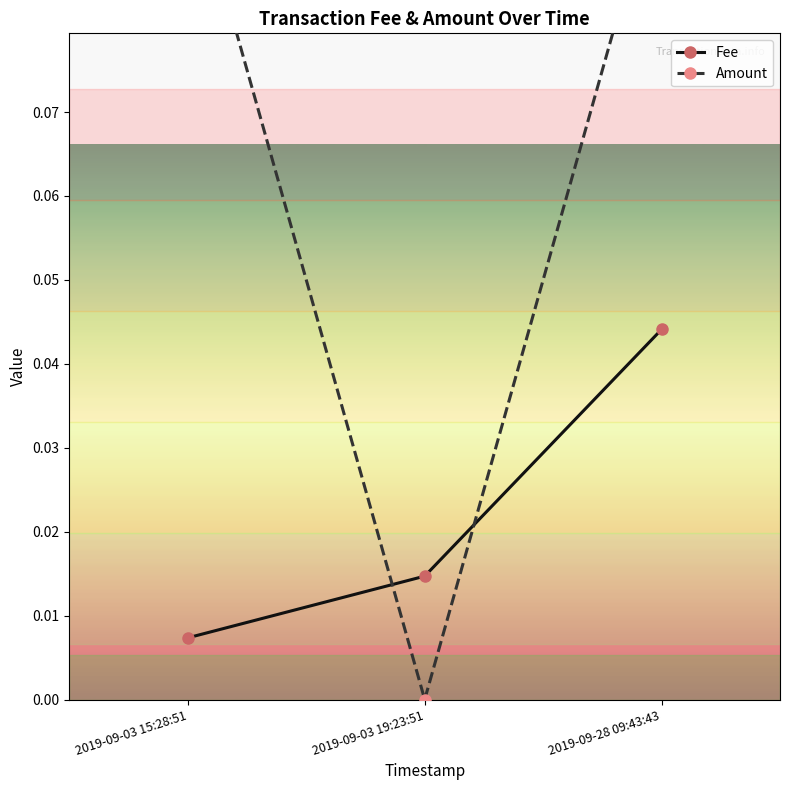

What is the sum of all Fee values?

0.1